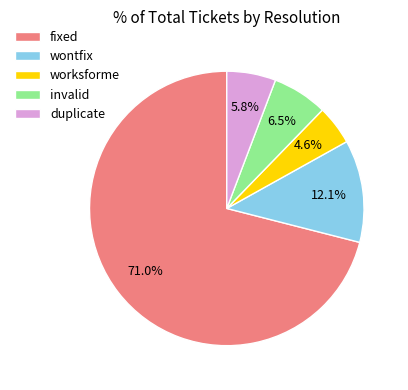

How many segments does this pie chart have?

5